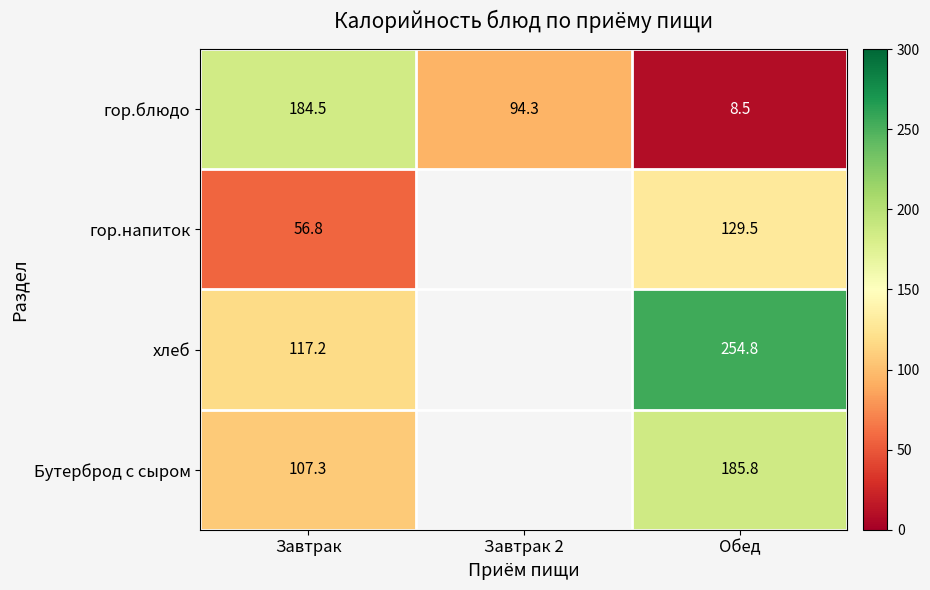

The гор.блюдо series shows 13.1 at Обед. True or false?

False